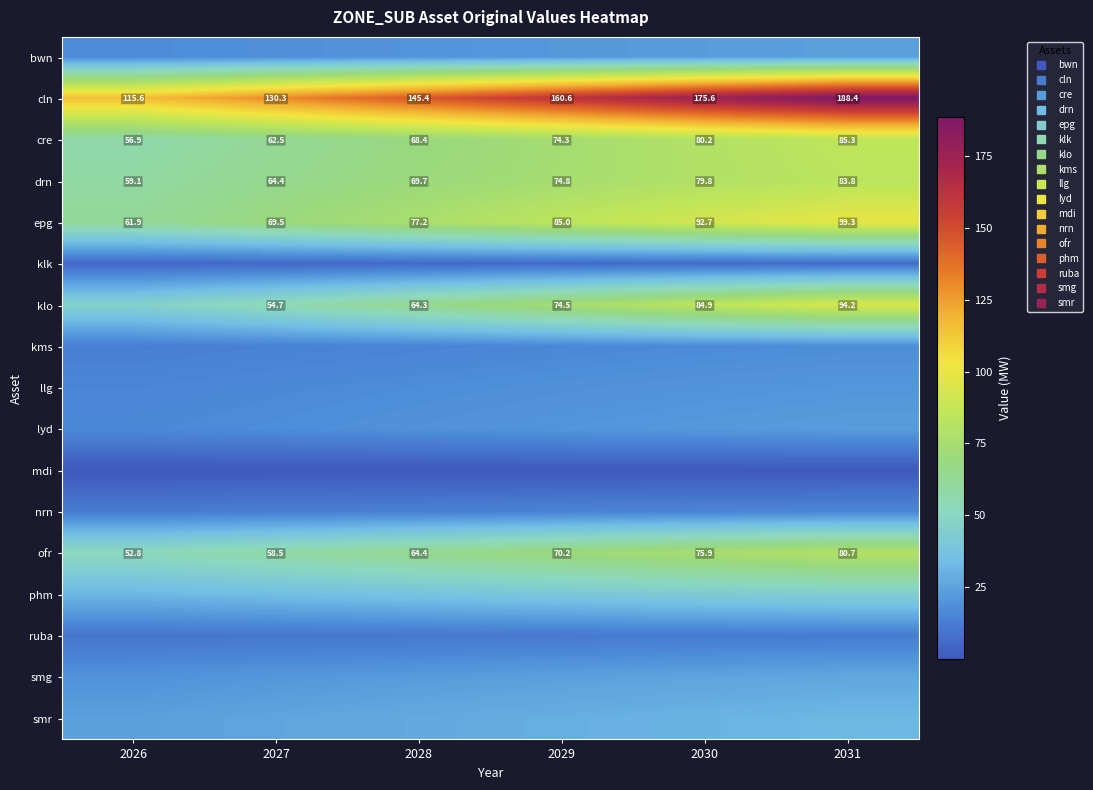

What is the sum of all ofr values?

402.4